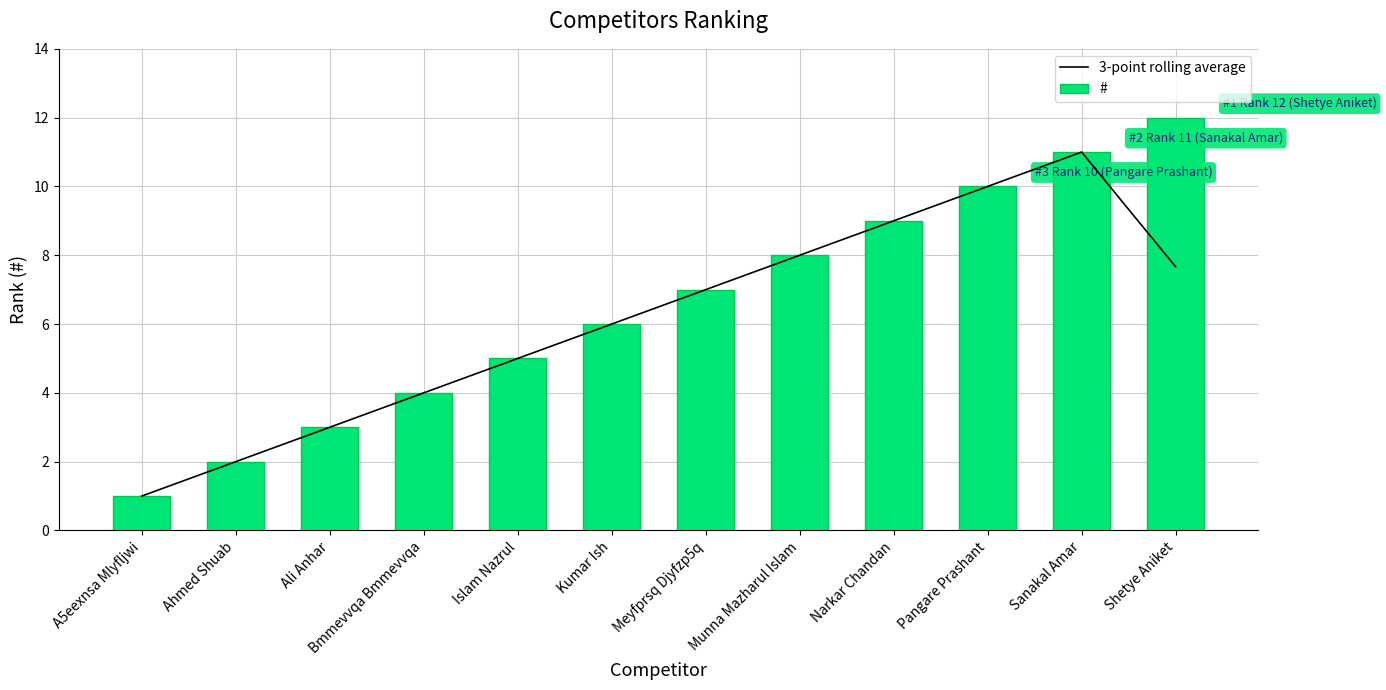

Which series changed the most between Ahmed Shuab and Pangare Prashant?

3-point rolling average